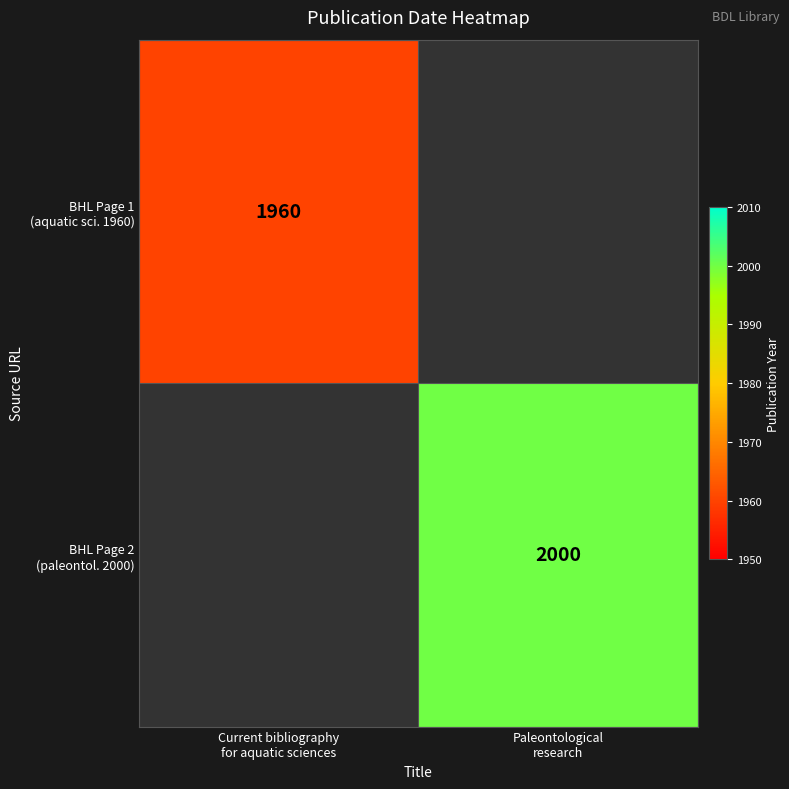

How many categories are shown in the chart?

2